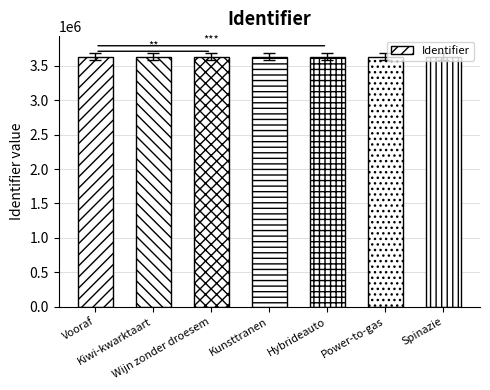

How many bars are there in total?

7